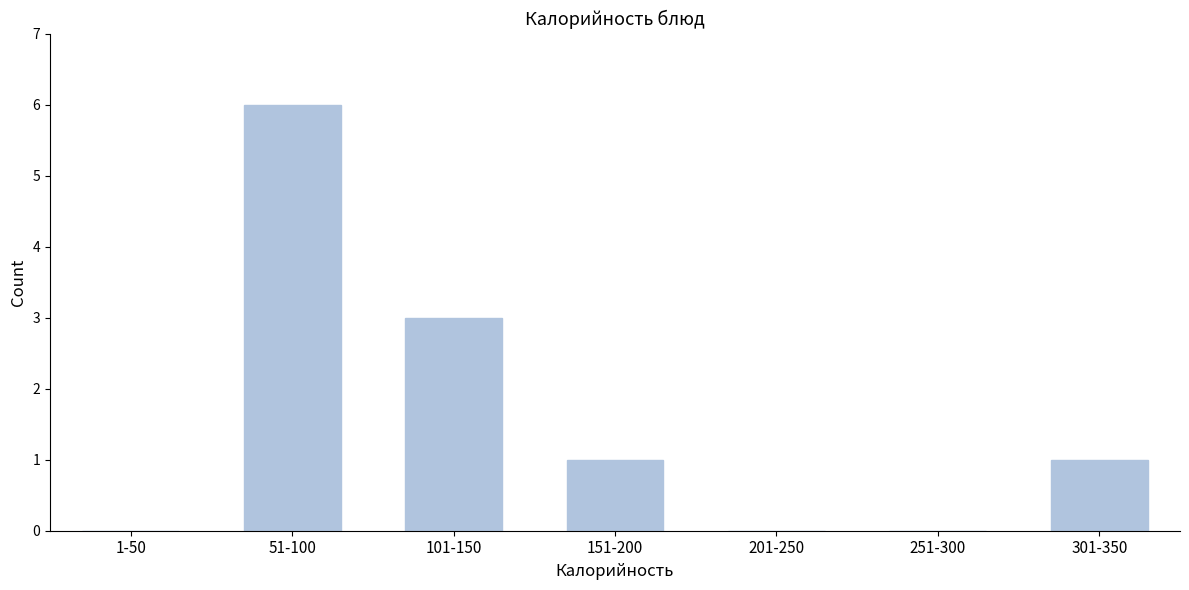

Reading left to right, transcribe all the data shown in this chart.

1-50=0	51-100=6	101-150=3	151-200=1	201-250=0	251-300=0	301-350=1